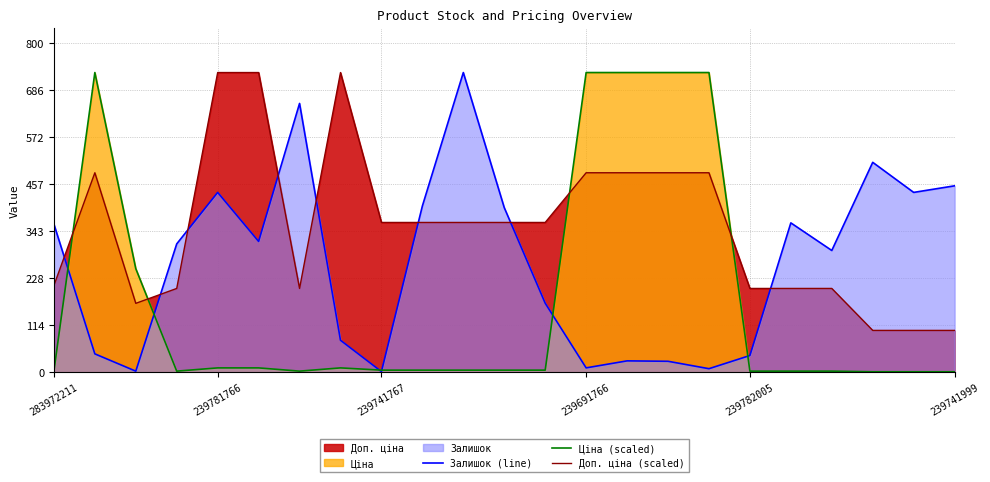

What is the spread (max minus min) of values at 10?

722.5